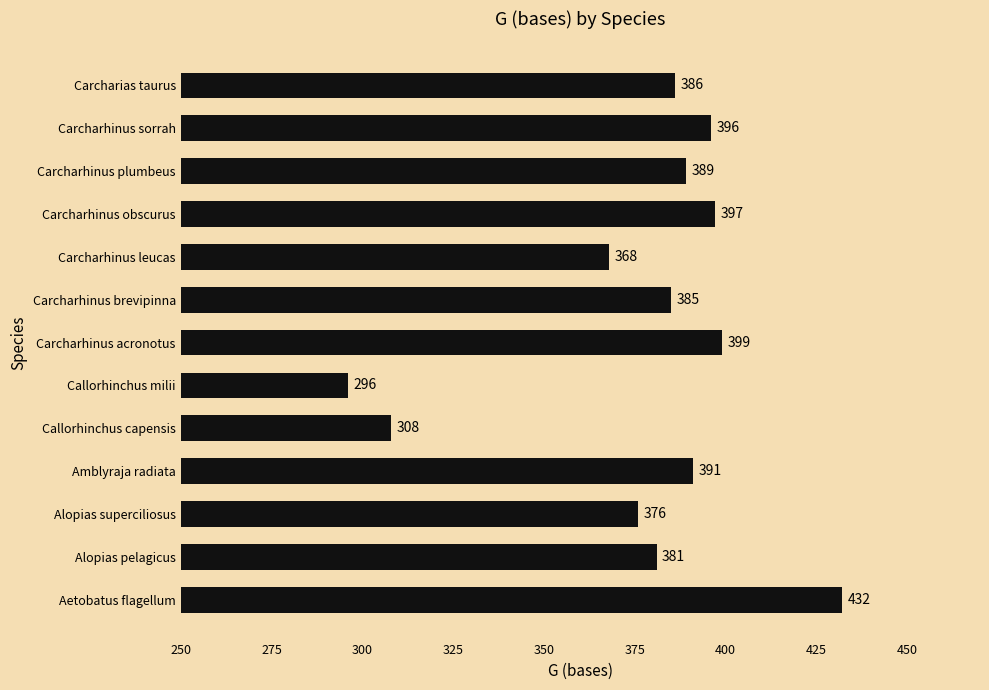

At which label is the value closest to 364?

Carcharhinus leucas